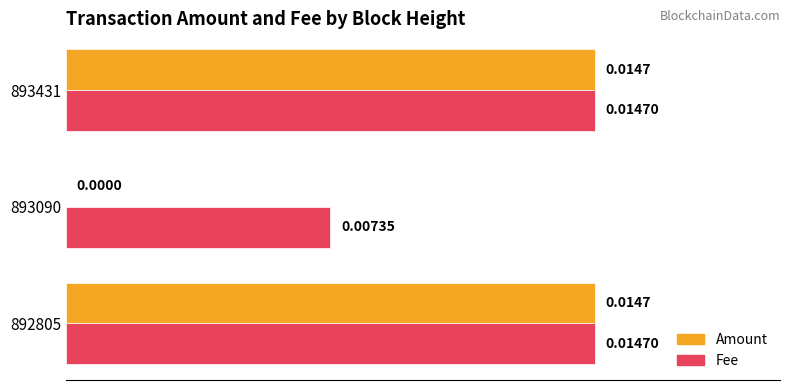

Which series changed the most between 892805 and 893090?

Amount